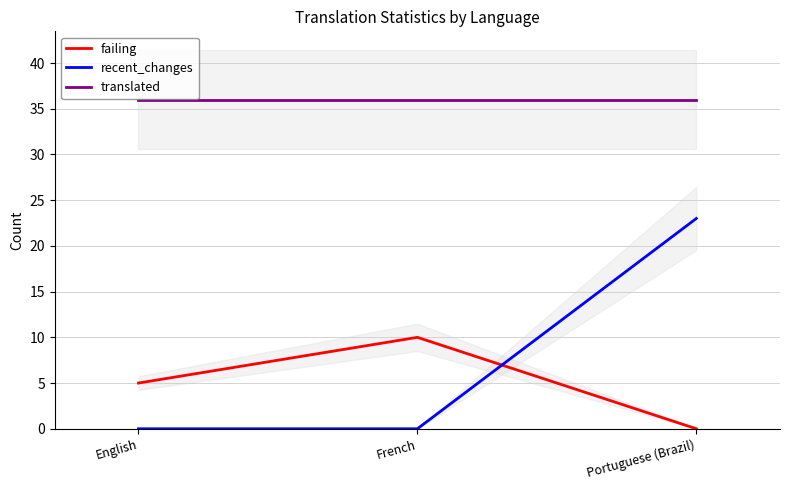

The recent_changes series shows -12 at French. True or false?

False